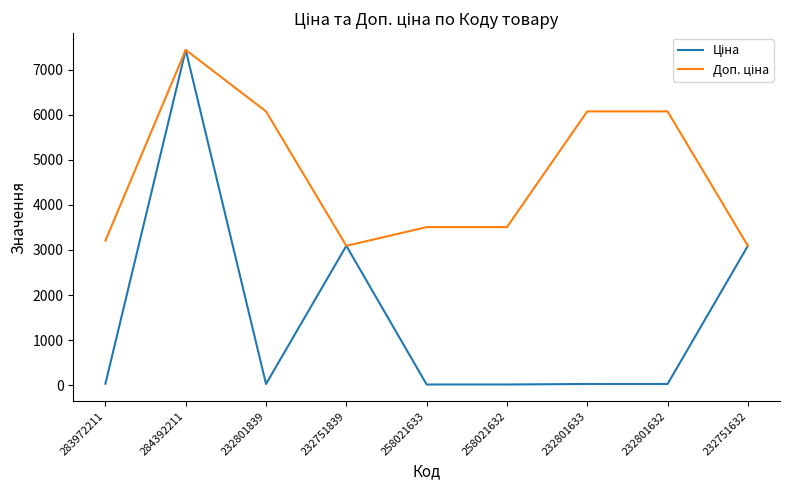

What is the maximum value shown in the chart?

7436.2